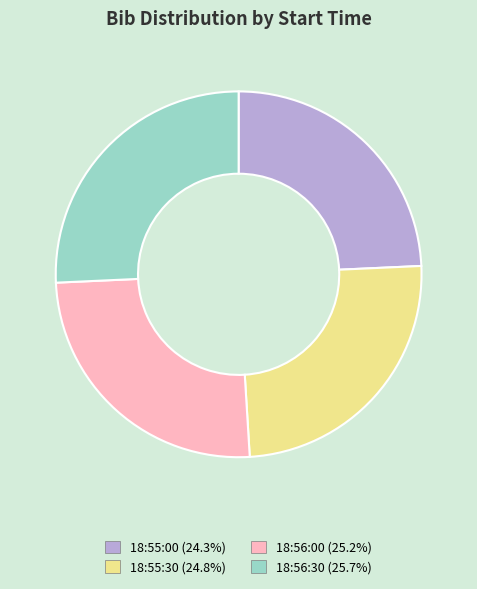

What is the ratio of the value at 18:55:00 to the value at 18:55:30?

1.0